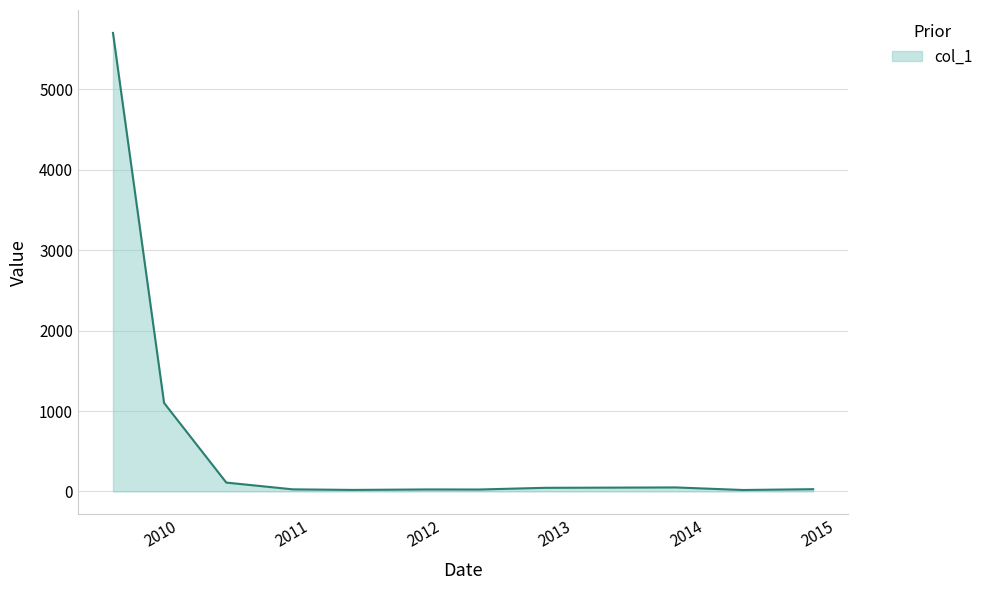

What is the maximum value shown in the chart?

5700